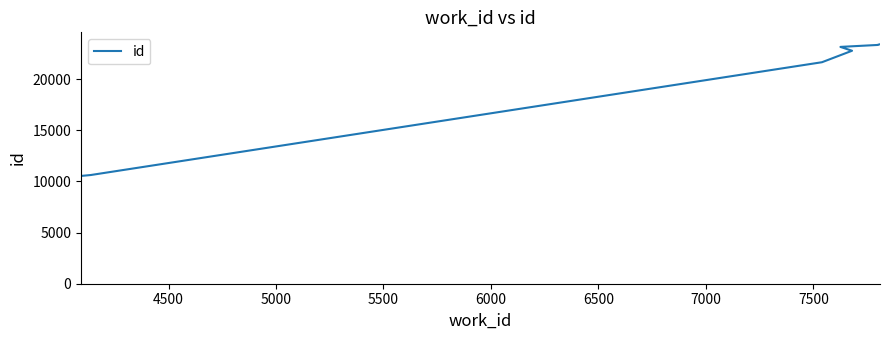

Does the chart have visible grid lines?

No